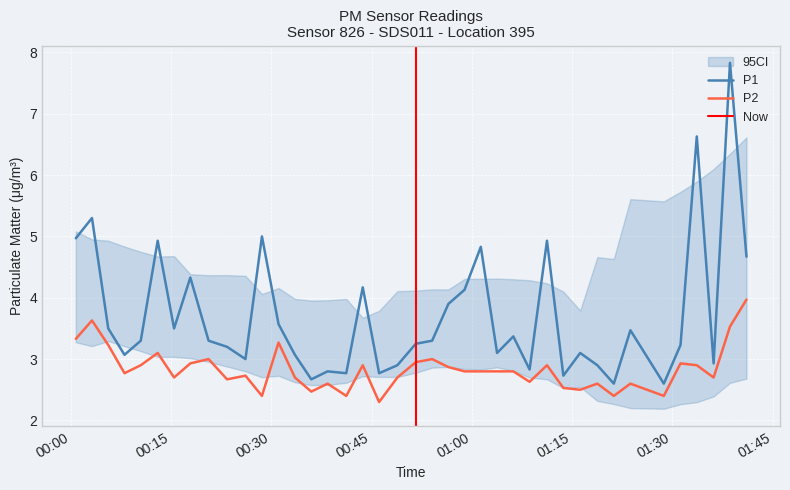

True or false: P2 and P1 intersect in this chart.

False